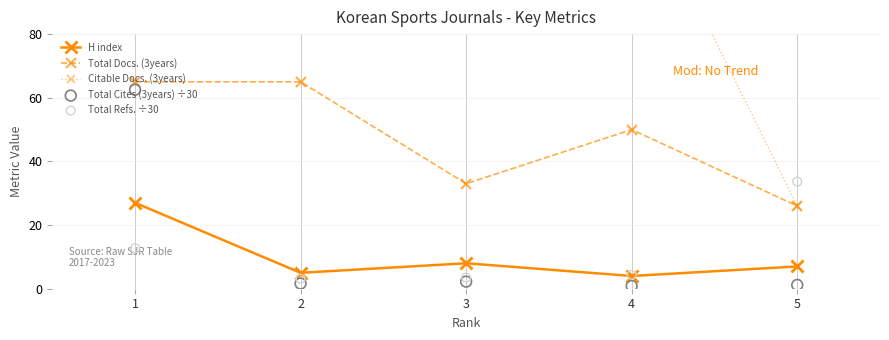

Which series contains the highest Y value?

Citable Docs. (3years)